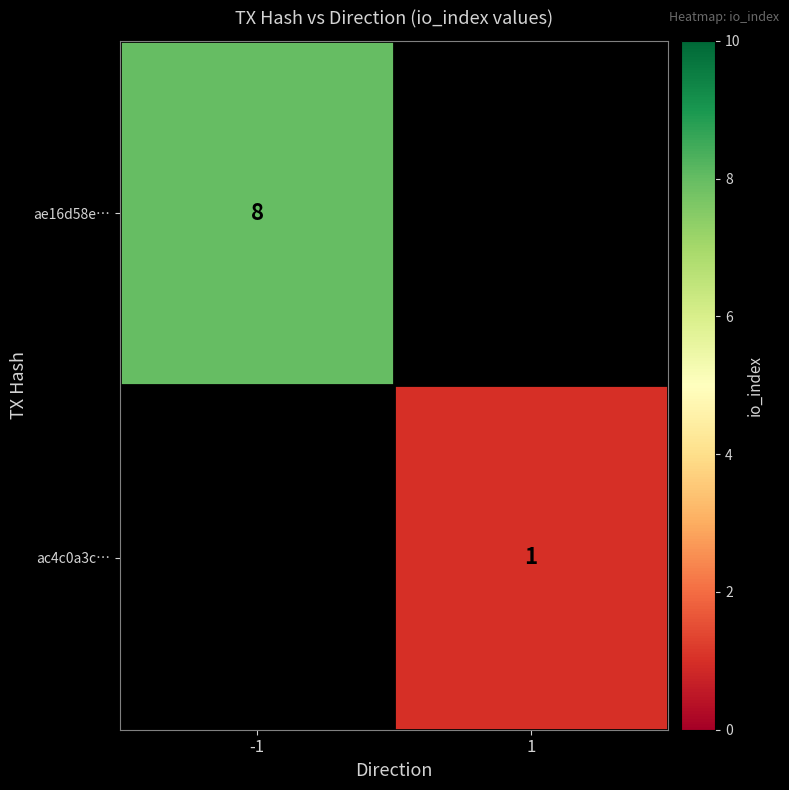

The value of ac4c0a3c… at 1 is 0. True or false?

False